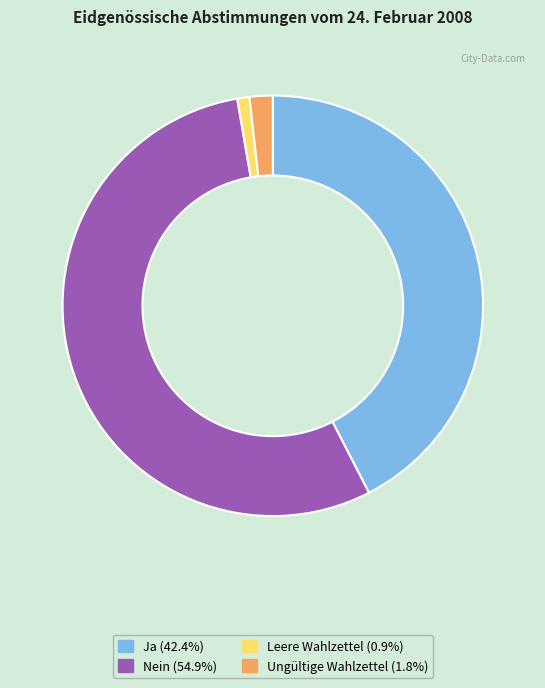

Which category has the biggest portion of the pie?

Nein